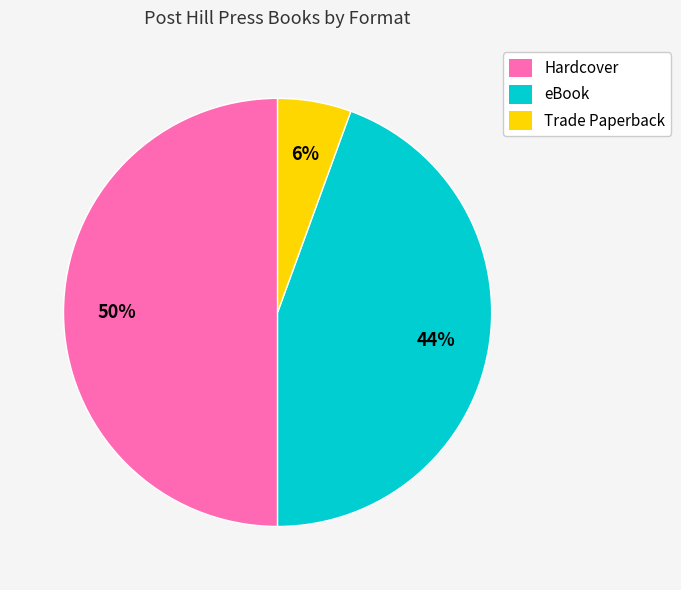

Combined, do eBook and Hardcover account for over 50%?

Yes